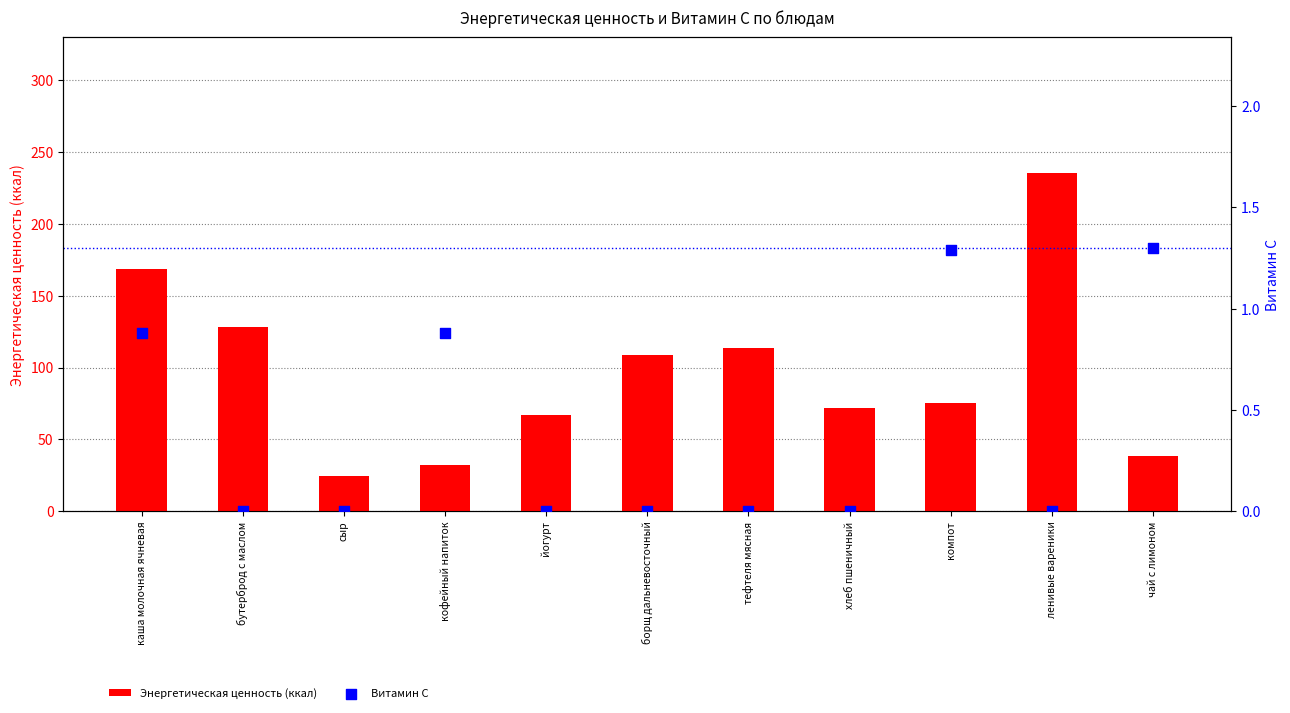

At how many categories does at least one series exceed 171?

1